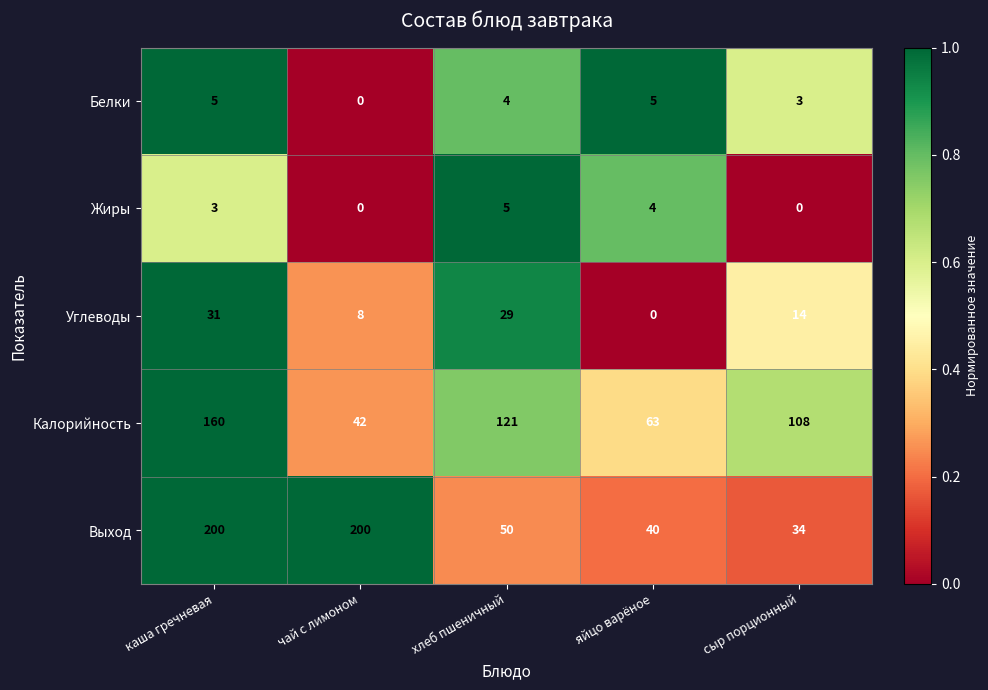

Which series has the largest total across all categories?

Выход